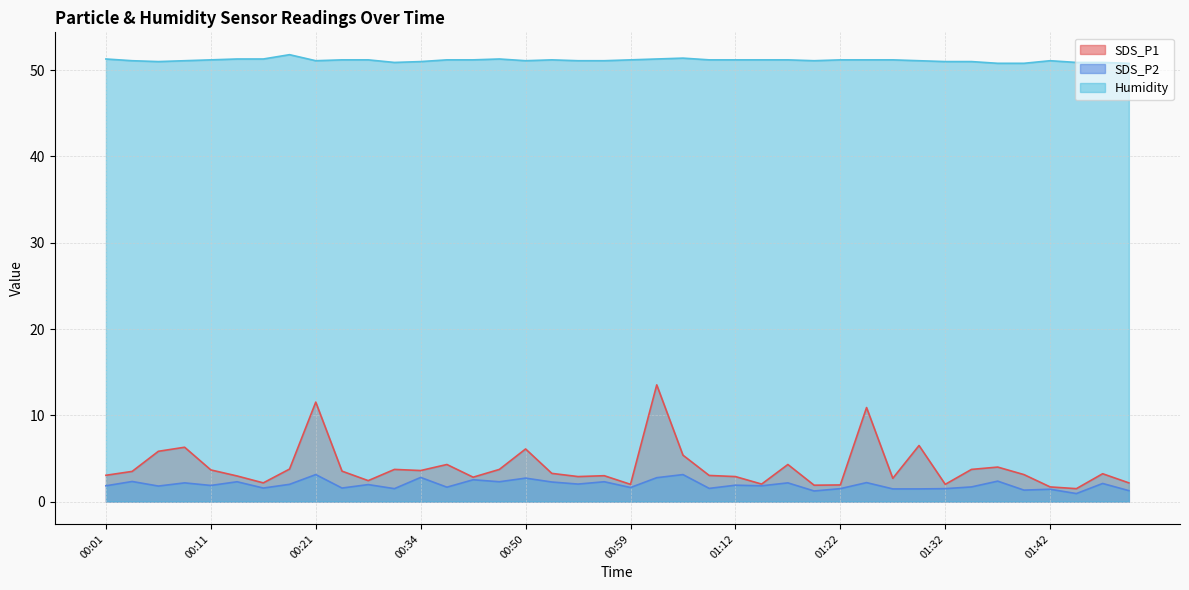

Does the chart display data point markers on the line(s)?

No